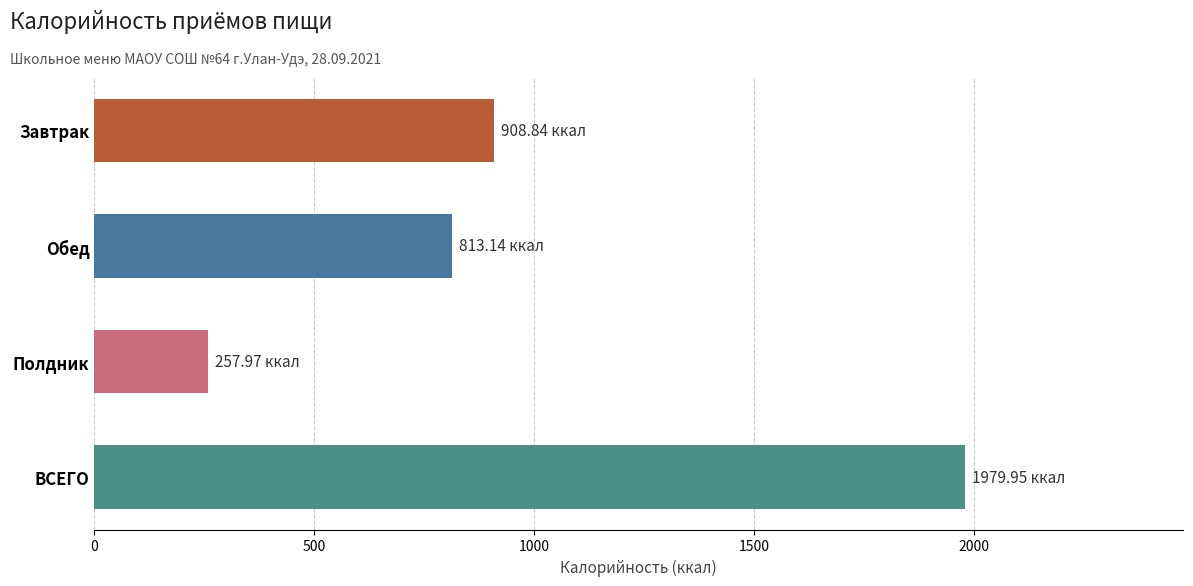

What is the difference between the second highest and second lowest values?

95.7